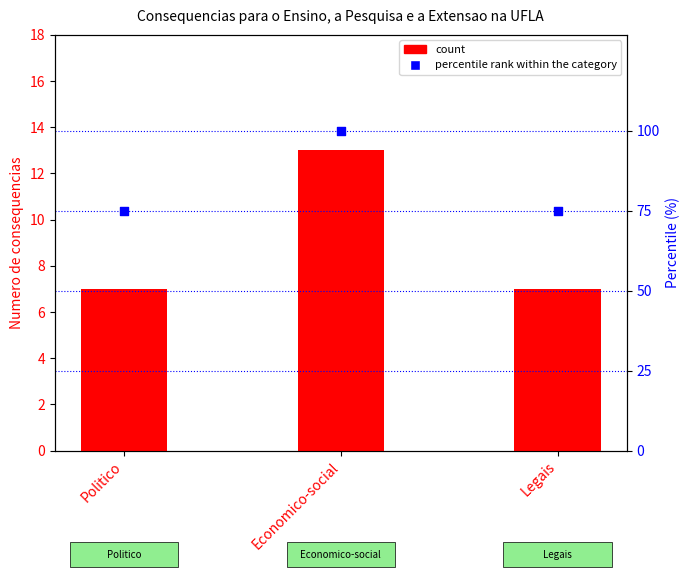

Which series reaches the maximum Y coordinate?

percentile rank within the category